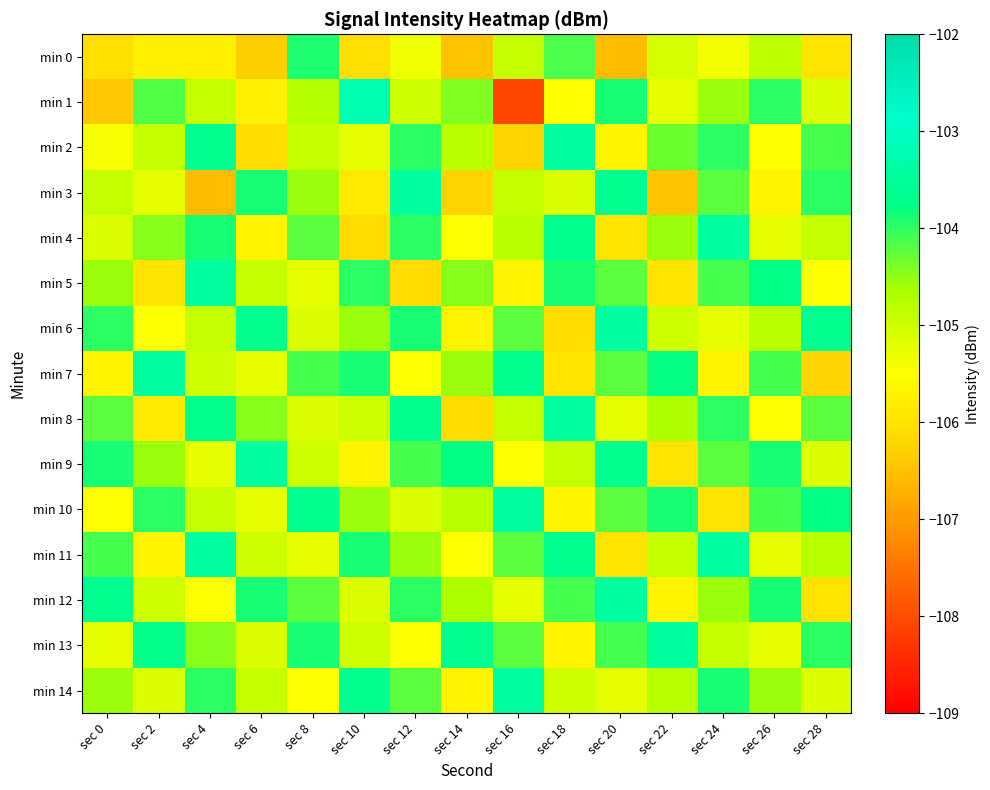

Reading right to left, transcribe all the data shown in this chart.

min 0: sec 28=-106.0	sec 26=-104.8	sec 24=-105.4	sec 22=-105.1	sec 20=-106.6	sec 18=-104.1	sec 16=-104.9	sec 14=-106.5	sec 12=-105.3	sec 10=-106.0	sec 8=-103.9	sec 6=-106.3	sec 4=-105.7	sec 2=-105.7	sec 0=-106.0
min 1: sec 28=-105.1	sec 26=-104.0	sec 24=-104.6	sec 22=-105.2	sec 20=-103.9	sec 18=-105.5	sec 16=-108.1	sec 14=-104.4	sec 12=-105.0	sec 10=-103.2	sec 8=-104.7	sec 6=-105.8	sec 4=-104.9	sec 2=-104.2	sec 0=-106.4
min 2: sec 28=-104.1	sec 26=-105.5	sec 24=-104.0	sec 22=-104.3	sec 20=-105.7	sec 18=-103.5	sec 16=-106.2	sec 14=-104.8	sec 12=-104.0	sec 10=-105.2	sec 8=-104.9	sec 6=-106.1	sec 4=-103.7	sec 2=-104.9	sec 0=-105.4
min 3: sec 28=-104.0	sec 26=-105.7	sec 24=-104.2	sec 22=-106.5	sec 20=-103.7	sec 18=-105.1	sec 16=-104.9	sec 14=-106.2	sec 12=-103.5	sec 10=-105.9	sec 8=-104.6	sec 6=-103.9	sec 4=-106.5	sec 2=-105.2	sec 0=-104.9
min 4: sec 28=-104.9	sec 26=-105.2	sec 24=-103.5	sec 22=-104.6	sec 20=-106.0	sec 18=-103.7	sec 16=-104.8	sec 14=-105.5	sec 12=-104.0	sec 10=-106.1	sec 8=-104.2	sec 6=-105.7	sec 4=-103.9	sec 2=-104.5	sec 0=-105.1
min 5: sec 28=-105.5	sec 26=-103.8	sec 24=-104.1	sec 22=-106.0	sec 20=-104.2	sec 18=-103.9	sec 16=-105.7	sec 14=-104.5	sec 12=-106.1	sec 10=-104.0	sec 8=-105.2	sec 6=-104.9	sec 4=-103.5	sec 2=-106.0	sec 0=-104.6
min 6: sec 28=-103.7	sec 26=-104.8	sec 24=-105.2	sec 22=-105.0	sec 20=-103.5	sec 18=-106.1	sec 16=-104.2	sec 14=-105.7	sec 12=-103.9	sec 10=-104.6	sec 8=-105.1	sec 6=-103.7	sec 4=-104.9	sec 2=-105.5	sec 0=-104.0
min 7: sec 28=-106.2	sec 26=-104.1	sec 24=-105.7	sec 22=-103.8	sec 20=-104.2	sec 18=-106.0	sec 16=-103.7	sec 14=-104.6	sec 12=-105.5	sec 10=-103.9	sec 8=-104.1	sec 6=-105.2	sec 4=-105.0	sec 2=-103.5	sec 0=-105.7
min 8: sec 28=-104.2	sec 26=-105.5	sec 24=-104.0	sec 22=-104.7	sec 20=-105.2	sec 18=-103.5	sec 16=-104.9	sec 14=-106.1	sec 12=-103.7	sec 10=-105.0	sec 8=-105.1	sec 6=-104.5	sec 4=-103.7	sec 2=-105.9	sec 0=-104.2
min 9: sec 28=-105.1	sec 26=-103.9	sec 24=-104.2	sec 22=-106.0	sec 20=-103.7	sec 18=-104.9	sec 16=-105.5	sec 14=-103.8	sec 12=-104.1	sec 10=-105.7	sec 8=-105.0	sec 6=-103.5	sec 4=-105.2	sec 2=-104.6	sec 0=-103.9
min 10: sec 28=-103.8	sec 26=-104.1	sec 24=-106.0	sec 22=-103.9	sec 20=-104.2	sec 18=-105.7	sec 16=-103.5	sec 14=-104.8	sec 12=-105.1	sec 10=-104.6	sec 8=-103.7	sec 6=-105.2	sec 4=-104.9	sec 2=-104.0	sec 0=-105.5
min 11: sec 28=-104.8	sec 26=-105.2	sec 24=-103.5	sec 22=-104.9	sec 20=-106.0	sec 18=-103.7	sec 16=-104.2	sec 14=-105.5	sec 12=-104.6	sec 10=-103.9	sec 8=-105.2	sec 6=-105.0	sec 4=-103.5	sec 2=-105.7	sec 0=-104.1
min 12: sec 28=-106.0	sec 26=-103.9	sec 24=-104.6	sec 22=-105.7	sec 20=-103.5	sec 18=-104.1	sec 16=-105.2	sec 14=-104.7	sec 12=-104.0	sec 10=-105.1	sec 8=-104.2	sec 6=-103.9	sec 4=-105.5	sec 2=-105.0	sec 0=-103.7
min 13: sec 28=-104.0	sec 26=-105.2	sec 24=-104.9	sec 22=-103.5	sec 20=-104.1	sec 18=-105.7	sec 16=-104.2	sec 14=-103.7	sec 12=-105.5	sec 10=-105.0	sec 8=-103.9	sec 6=-105.1	sec 4=-104.5	sec 2=-103.7	sec 0=-105.2
min 14: sec 28=-105.1	sec 26=-104.6	sec 24=-103.9	sec 22=-104.8	sec 20=-105.2	sec 18=-105.0	sec 16=-103.5	sec 14=-105.7	sec 12=-104.2	sec 10=-103.7	sec 8=-105.5	sec 6=-104.9	sec 4=-104.0	sec 2=-105.1	sec 0=-104.6